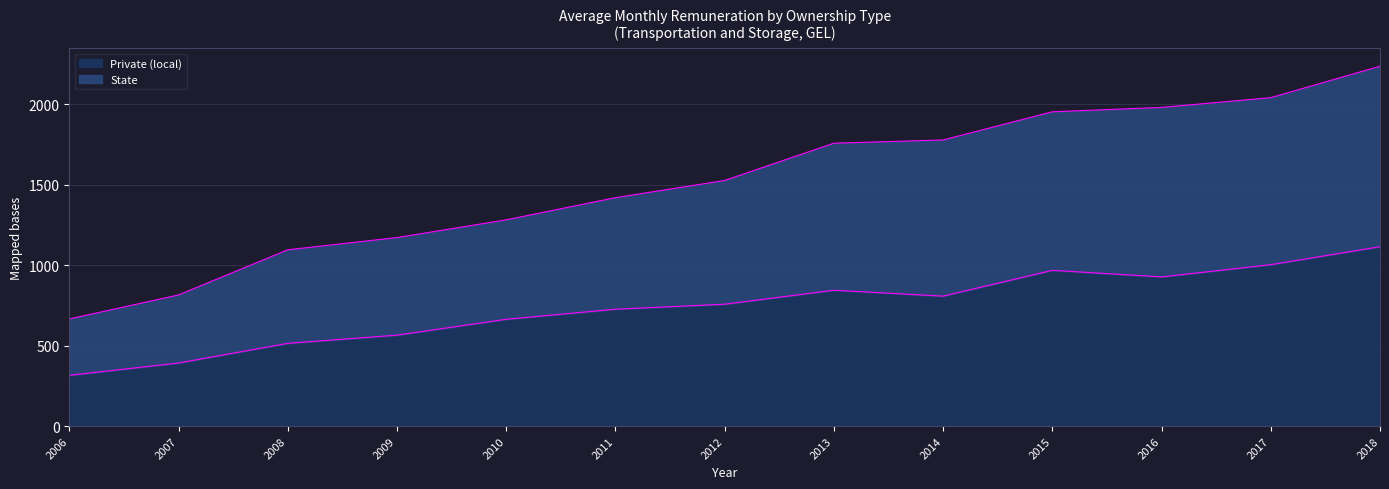

What is the value of the State point at the 10th from the left?

1952.6